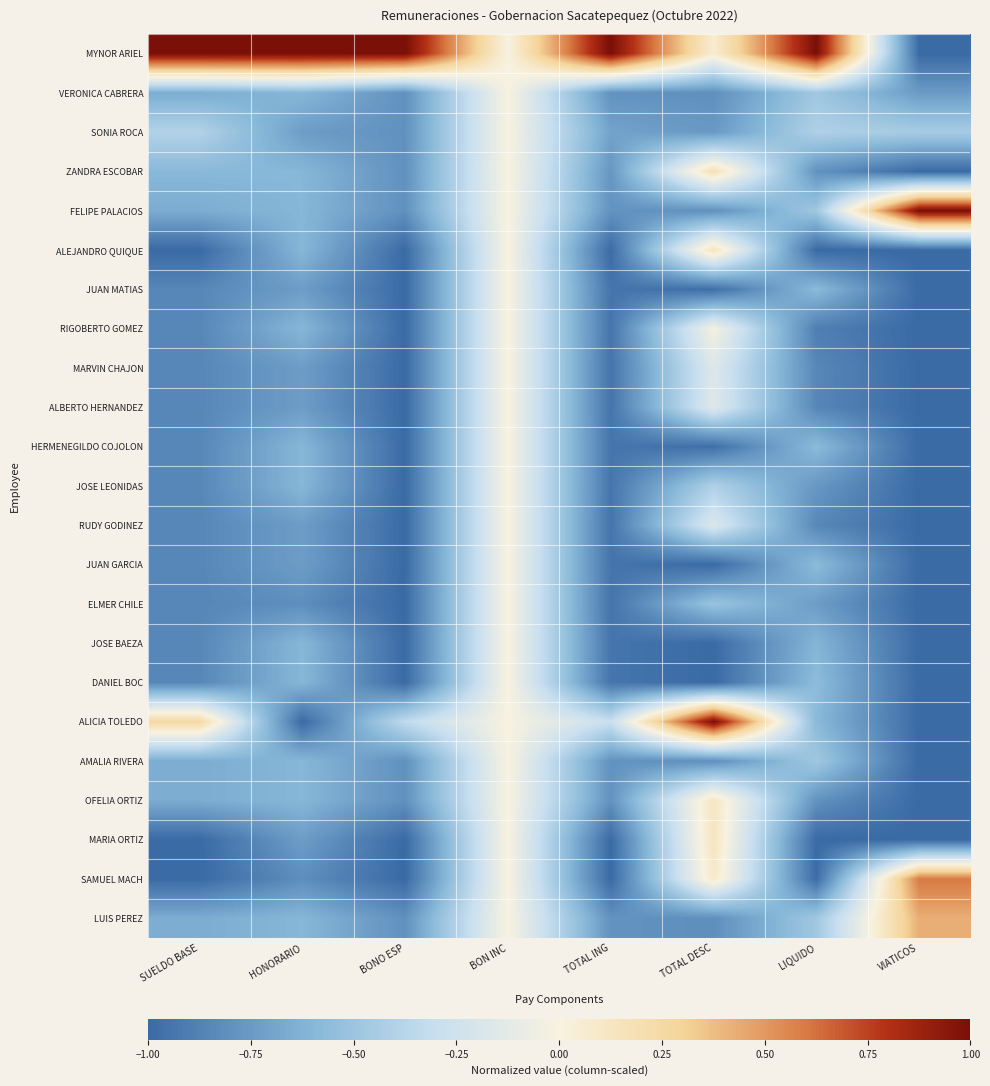

What is the minimum value shown in the chart?

-1.0